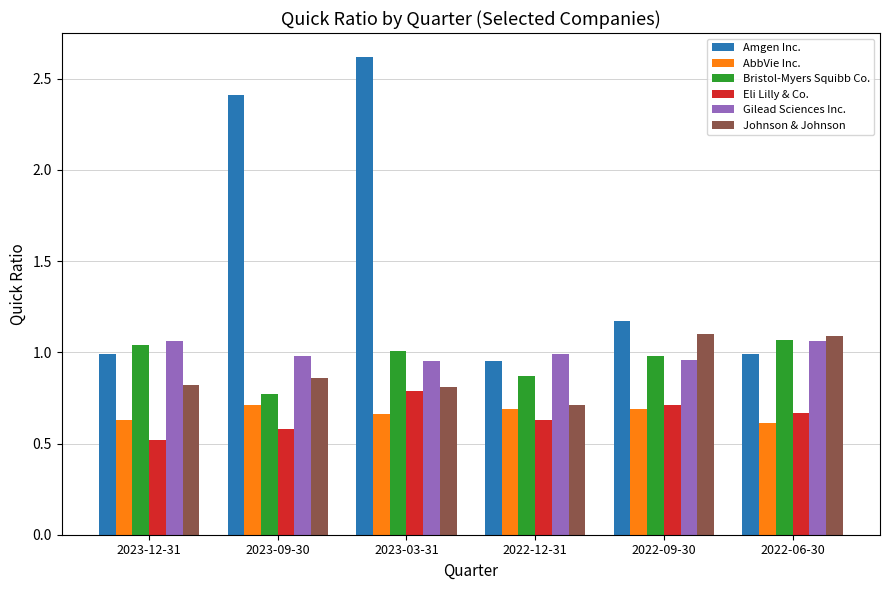

What position from the right is 2023-09-30?

5